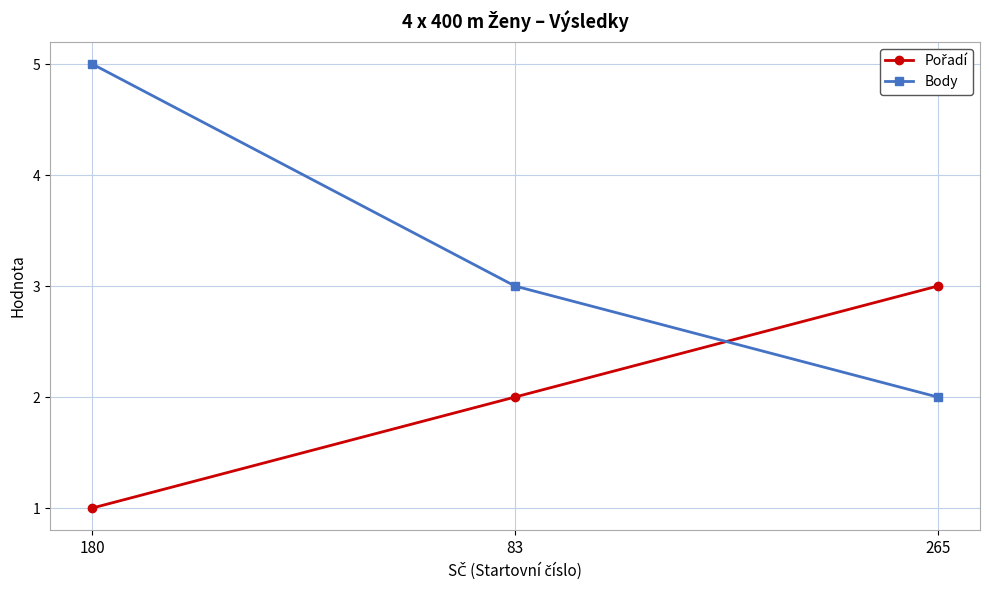

What is the label of the 1st point from the right?

265